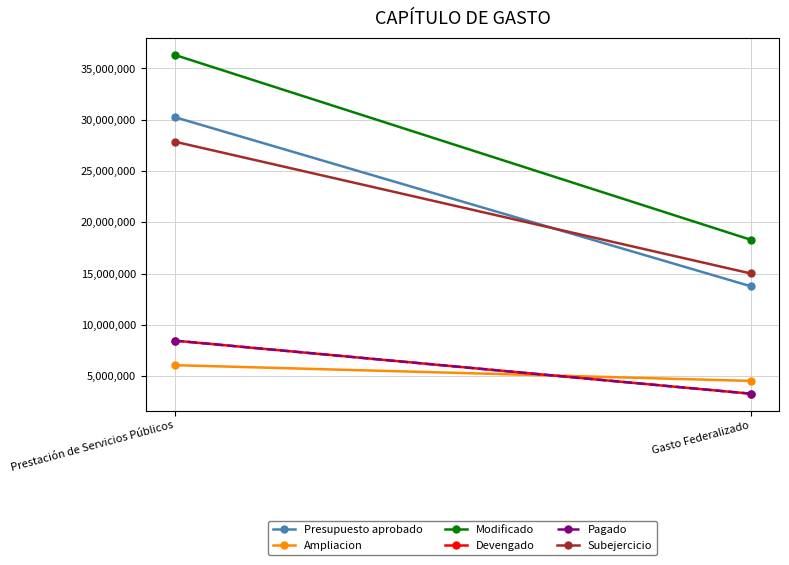

What is the spread (max minus min) of values at Prestación de Servicios Públicos?

30263314.1